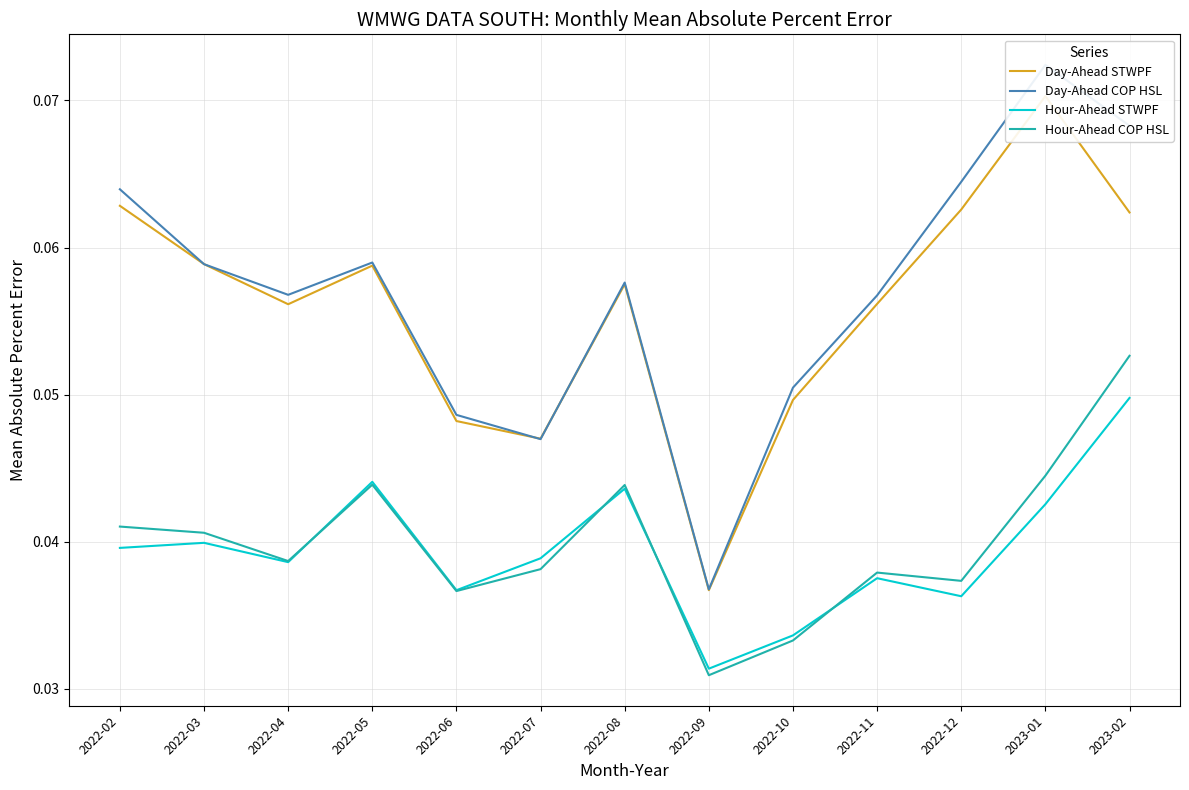

True or false: Hour-Ahead STWPF and Day-Ahead STWPF intersect in this chart.

False